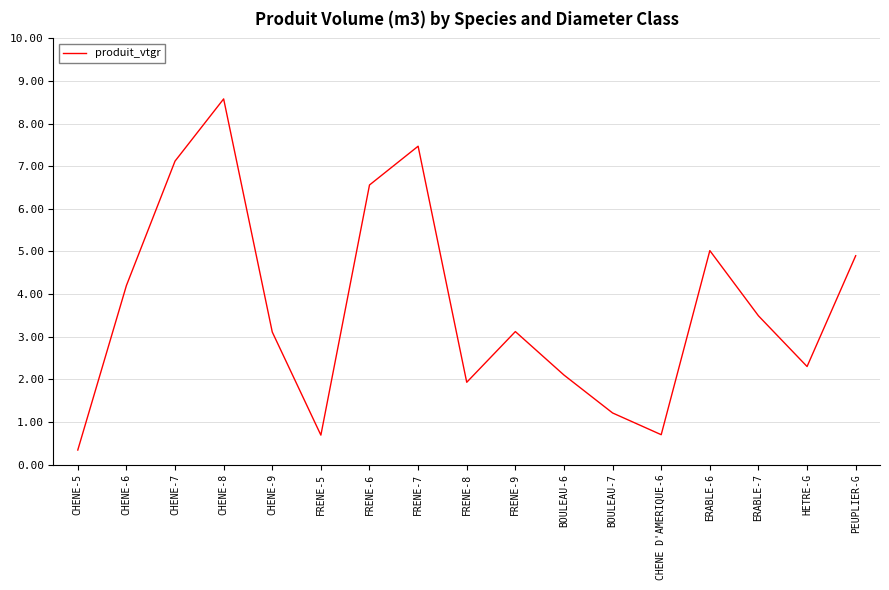

Does the chart display data point markers on the line(s)?

No